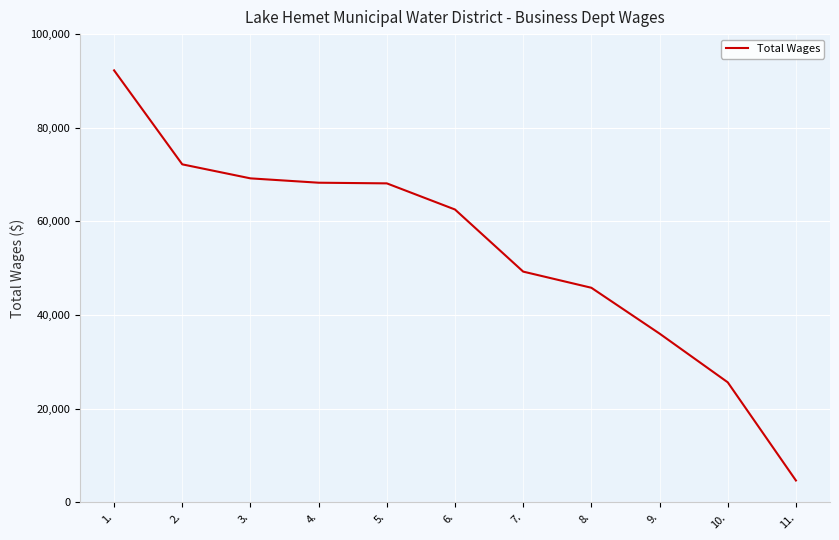

What is the ratio of the value at 1. to the value at 9.?

2.6